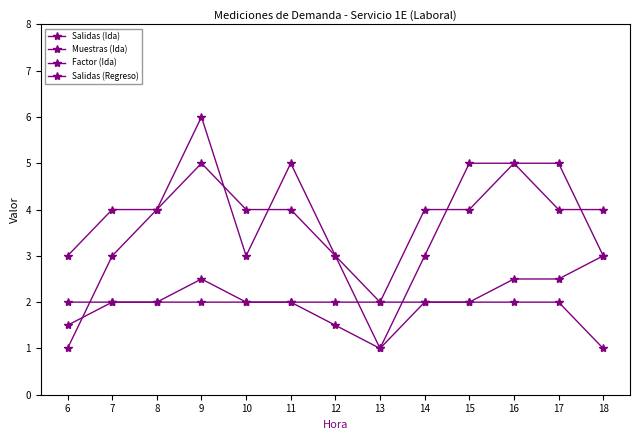

Count the number of data series in this chart.

4